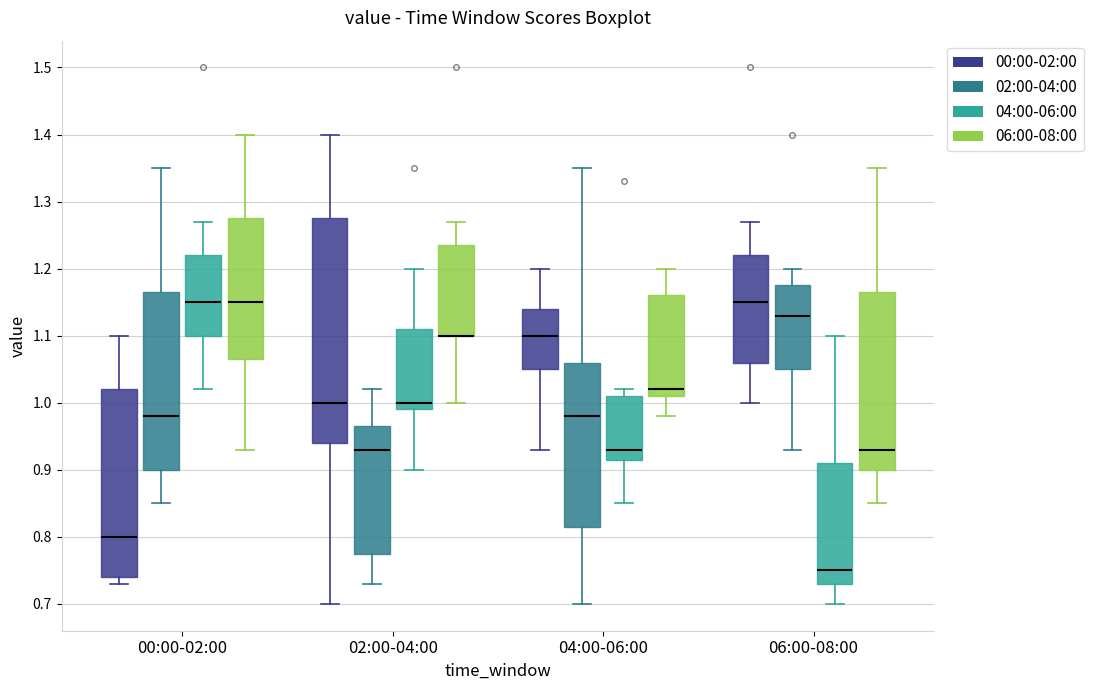

Which box is the tallest, from its lower edge to its upper edge?

02:00-04:00 (00:00-02:00)